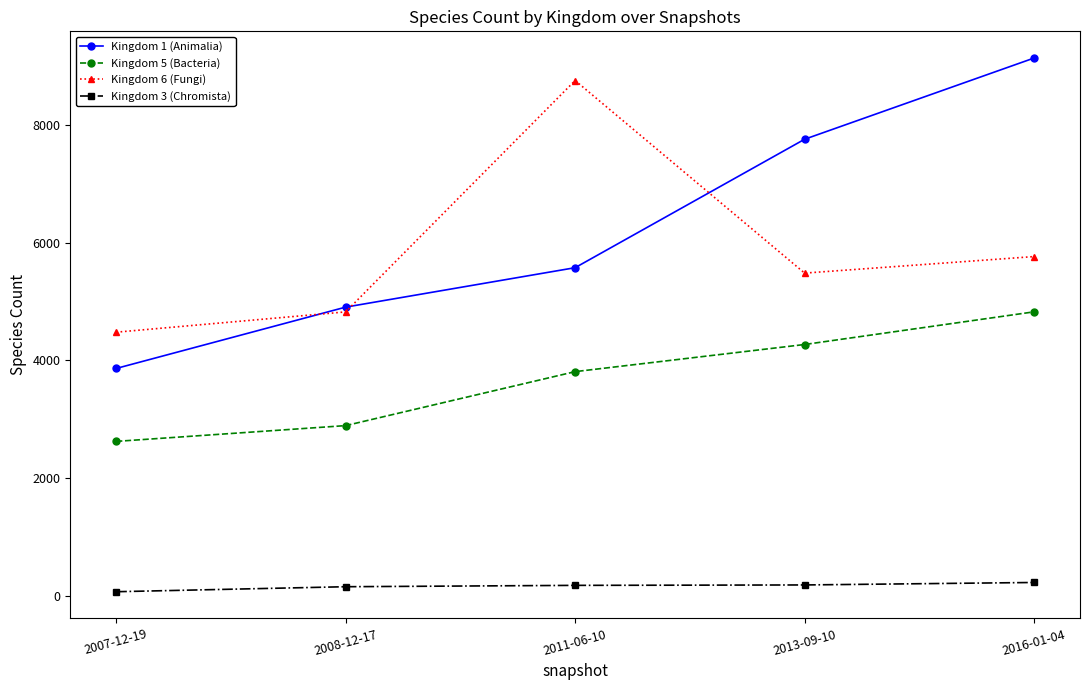

At which category does the chart reach its peak across all series?

2016-01-04